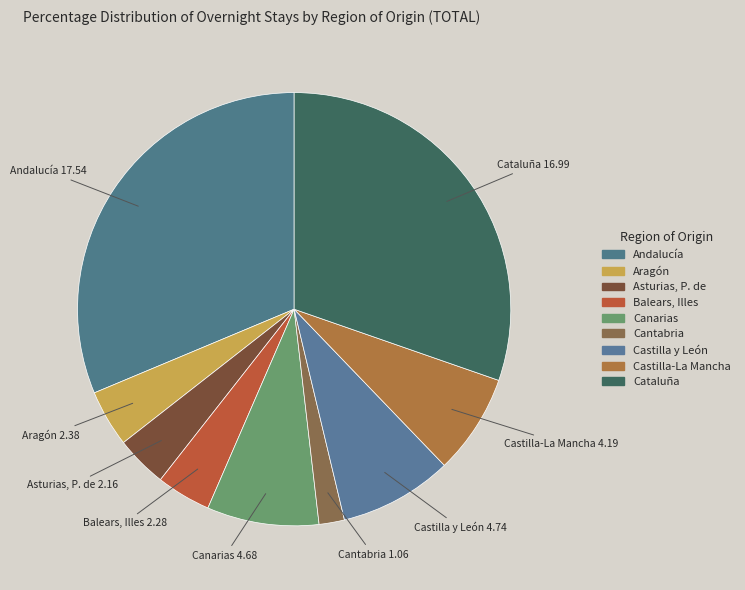

How many slices are in this pie chart?

9